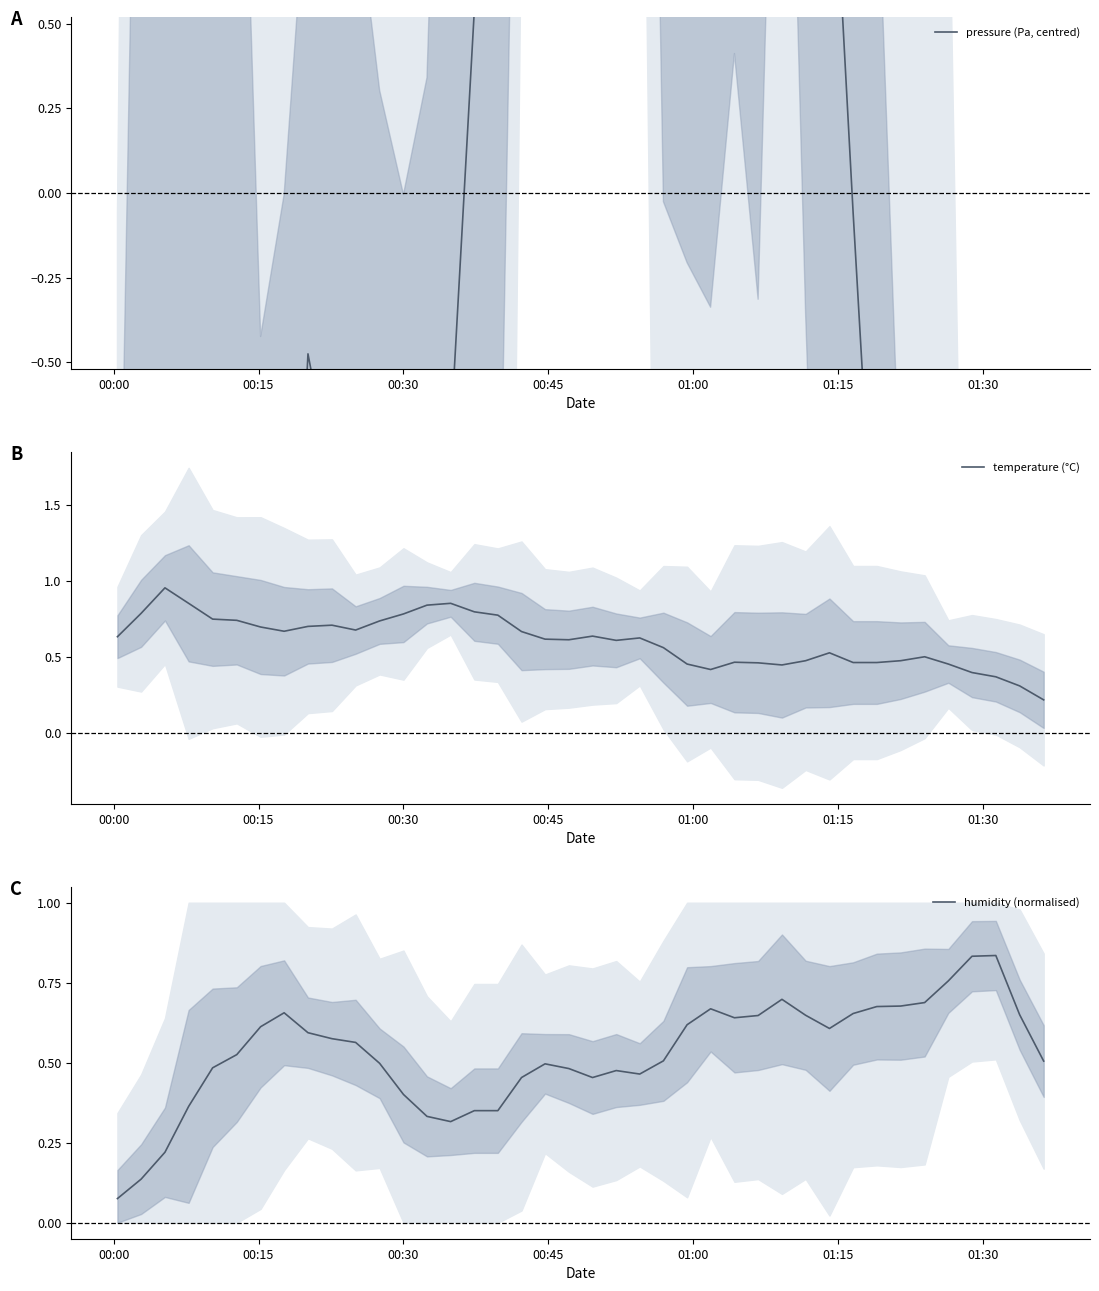

Reading left to right, extract all data points from this chart.

pressure (Pa, centred): -3.1	-2.2	-2.9	-2.6	-2.2	-1.5	-2.4	-1.9	-0.5	-0.8	-0.9	-1.5	-2.2	-2.1	-0.7	0.5	2.5	4.2	5.2	5.8	6.2	5.3	5.7	3.5	3.1	3.9	4.8	4.1	5.2	3.9	1.2	-0.1	-1.3	-2.7	-3.5	-4.3	-5.5	-5.8	-4.8	-3.5
temperature (°C): 0.6	0.8	1.0	0.9	0.7	0.7	0.7	0.7	0.7	0.7	0.7	0.7	0.8	0.8	0.9	0.8	0.8	0.7	0.6	0.6	0.6	0.6	0.6	0.6	0.5	0.4	0.5	0.5	0.4	0.5	0.5	0.5	0.5	0.5	0.5	0.5	0.4	0.4	0.3	0.2
humidity (normalised): 0.1	0.1	0.2	0.4	0.5	0.5	0.6	0.7	0.6	0.6	0.6	0.5	0.4	0.3	0.3	0.4	0.4	0.5	0.5	0.5	0.5	0.5	0.5	0.5	0.6	0.7	0.6	0.6	0.7	0.6	0.6	0.7	0.7	0.7	0.7	0.8	0.8	0.8	0.6	0.5